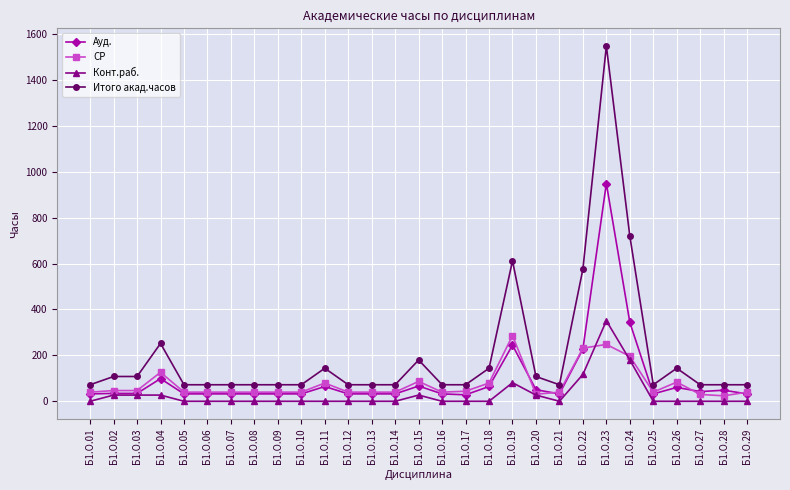

True or false: Итого акад.часов has more than 0 points higher than both neighbors.

True